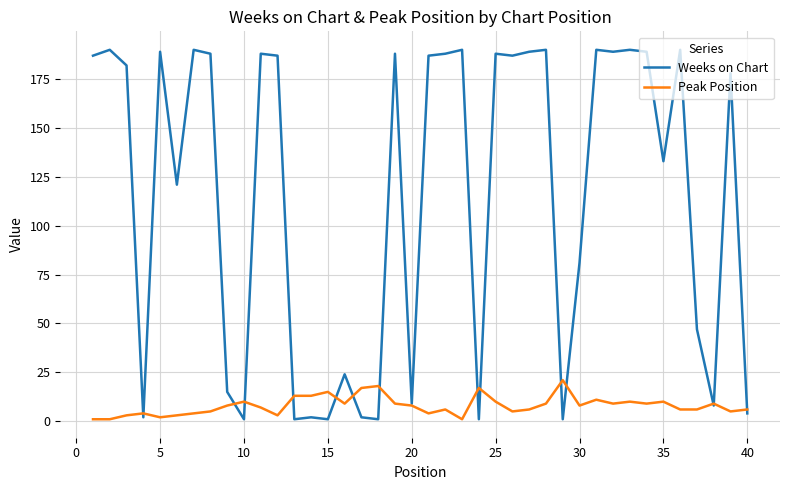

What is the maximum value for Peak Position?

21